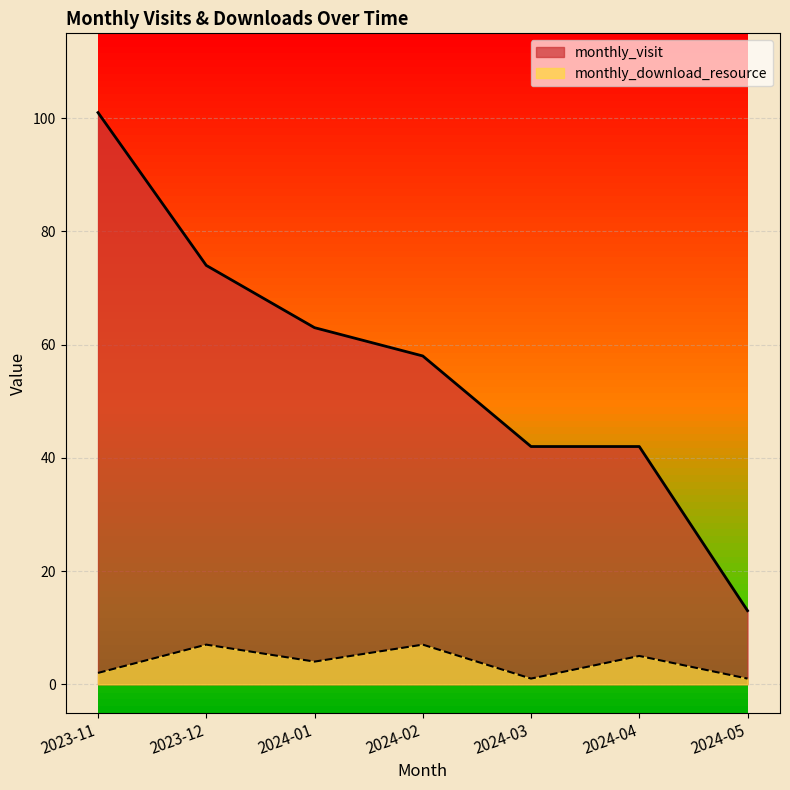

Between 2023-12 and 2024-04, which is larger?

2023-12